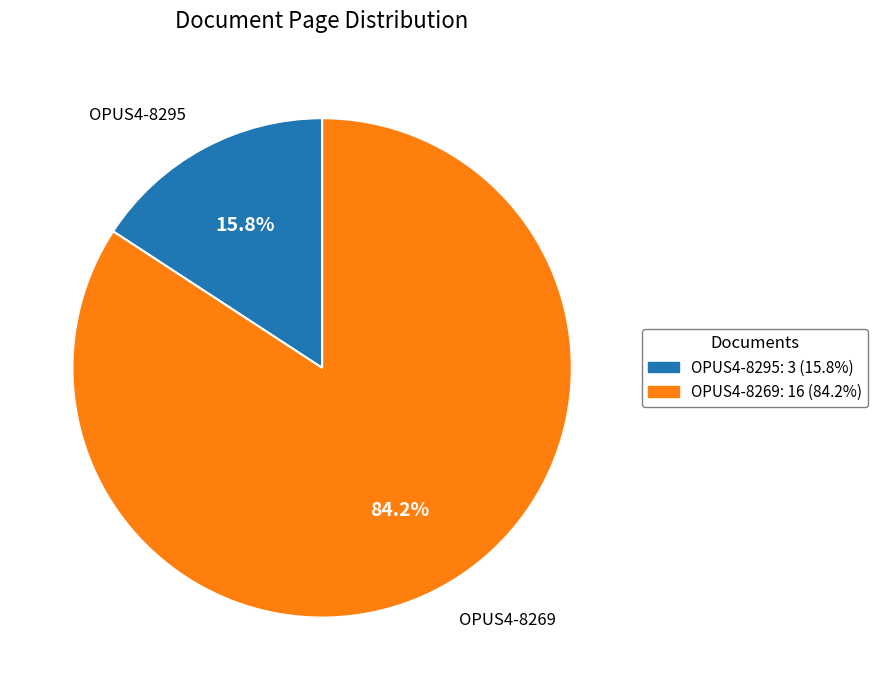

Is it true that OPUS4-8295 is 5% of the pie?

False